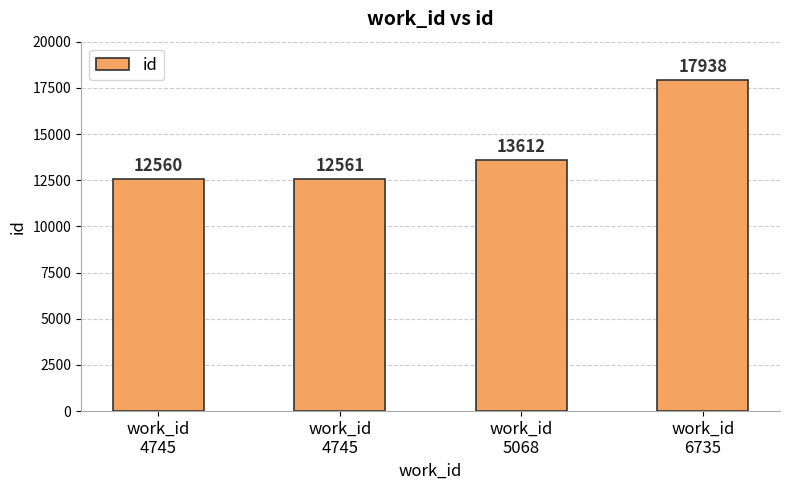

Does the chart contain stacked bars?

No